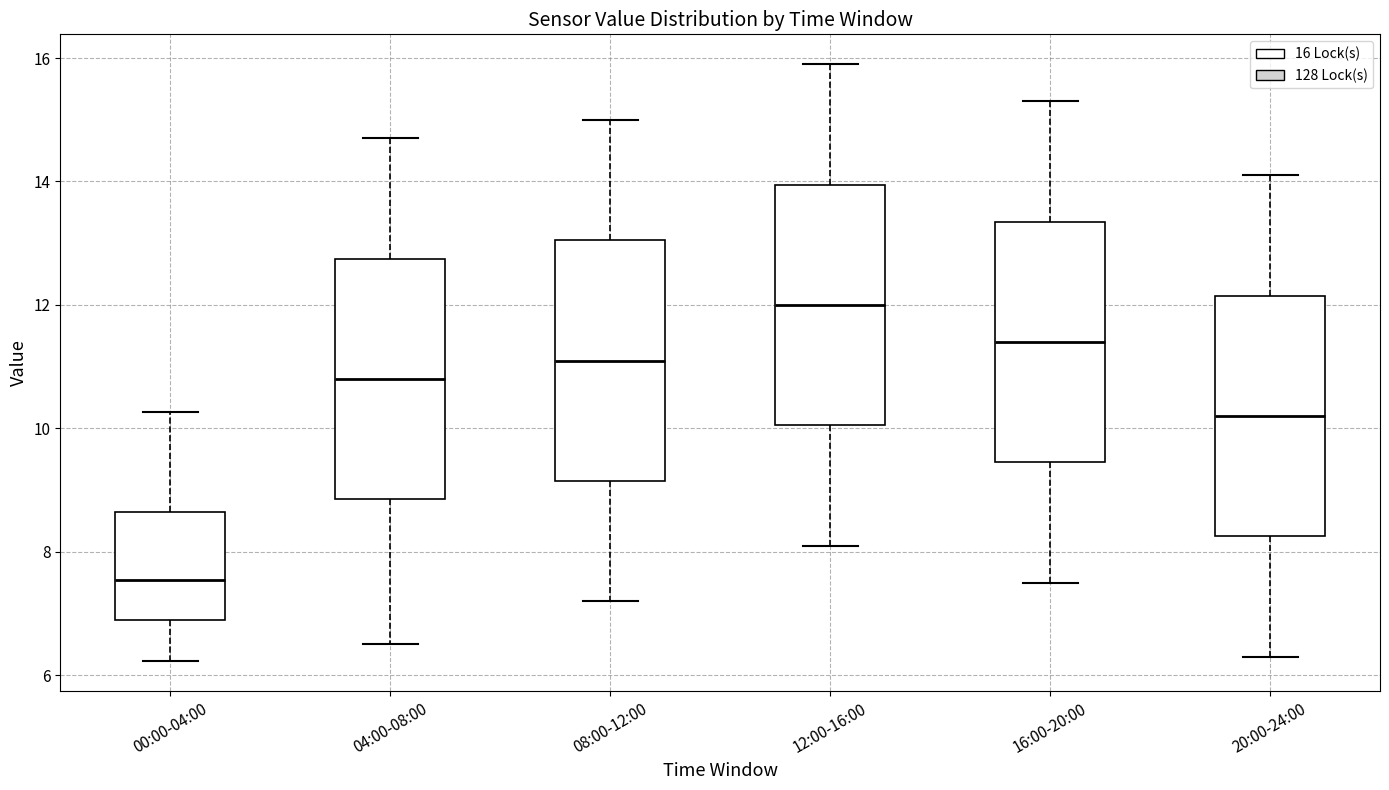

Which box has the lowest median line?

00:00-04:00